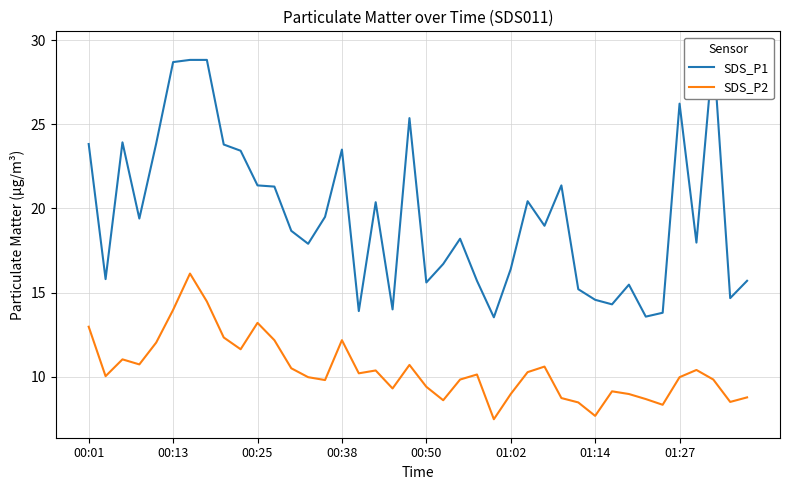

True or false: SDS_P2 has a value of 5.9 at 00:01.

False